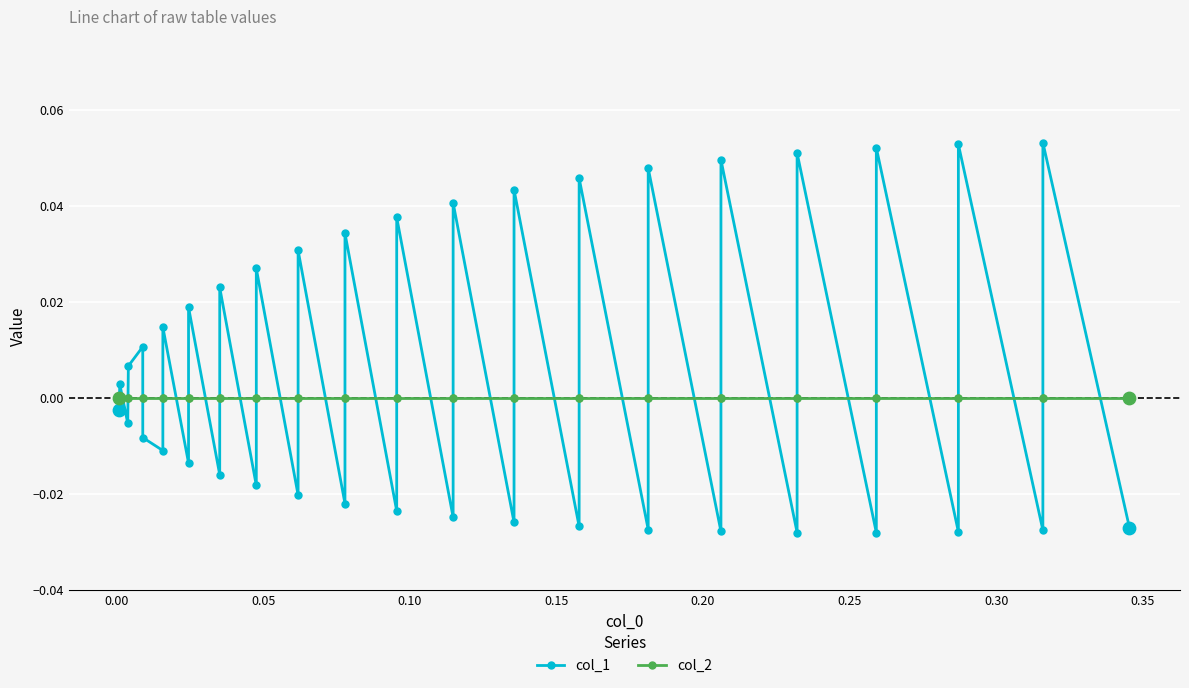

Which series reaches the minimum Y coordinate?

col_1